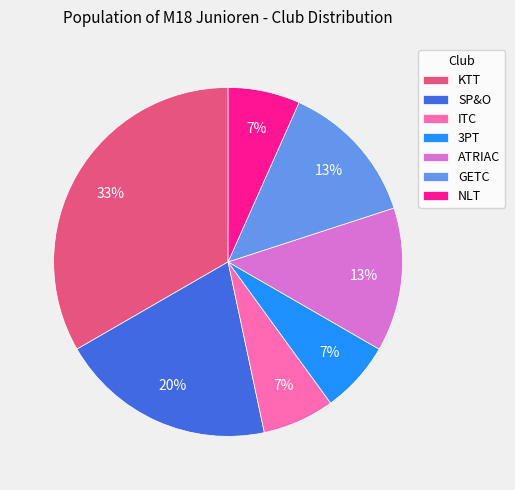

To the nearest percent, what is the combined percentage of ITC and GETC?

20%